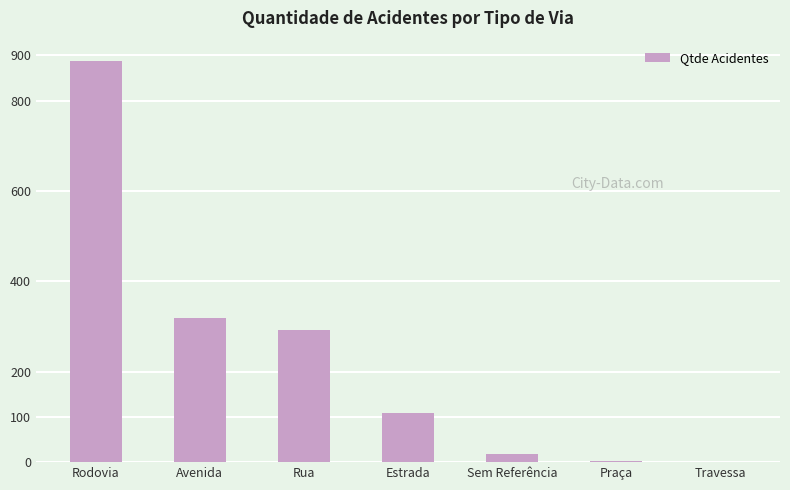

Between Rodovia and Estrada, which is larger?

Rodovia